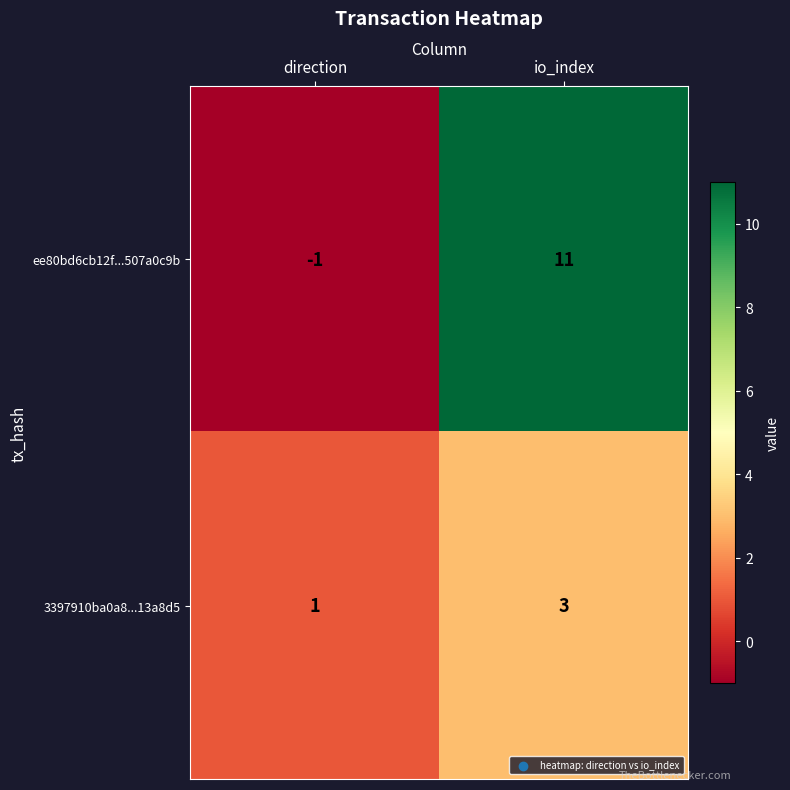

Rank the series at direction from highest to lowest value.

3397910ba0a8...13a8d5, ee80bd6cb12f...507a0c9b